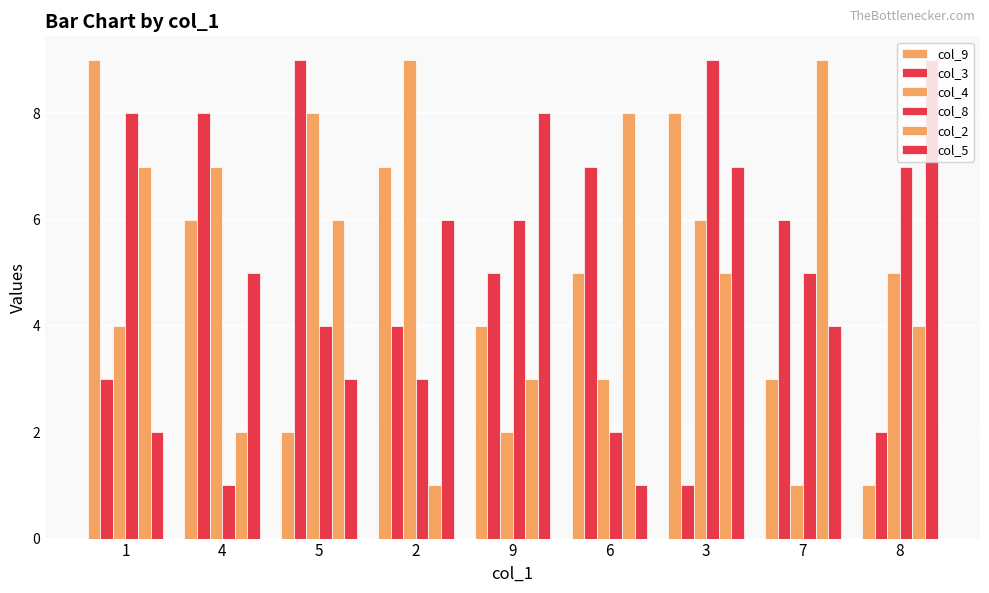

How many bars are there in each group?

6